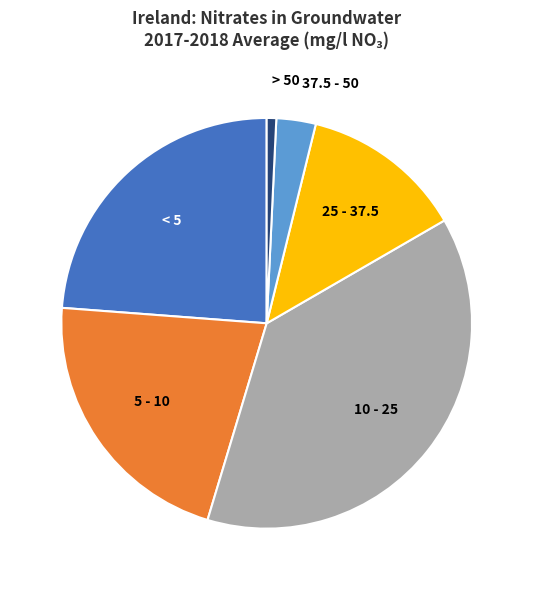

Is the sum of 10 - 25 and 25 - 37.5 greater than half?

Yes